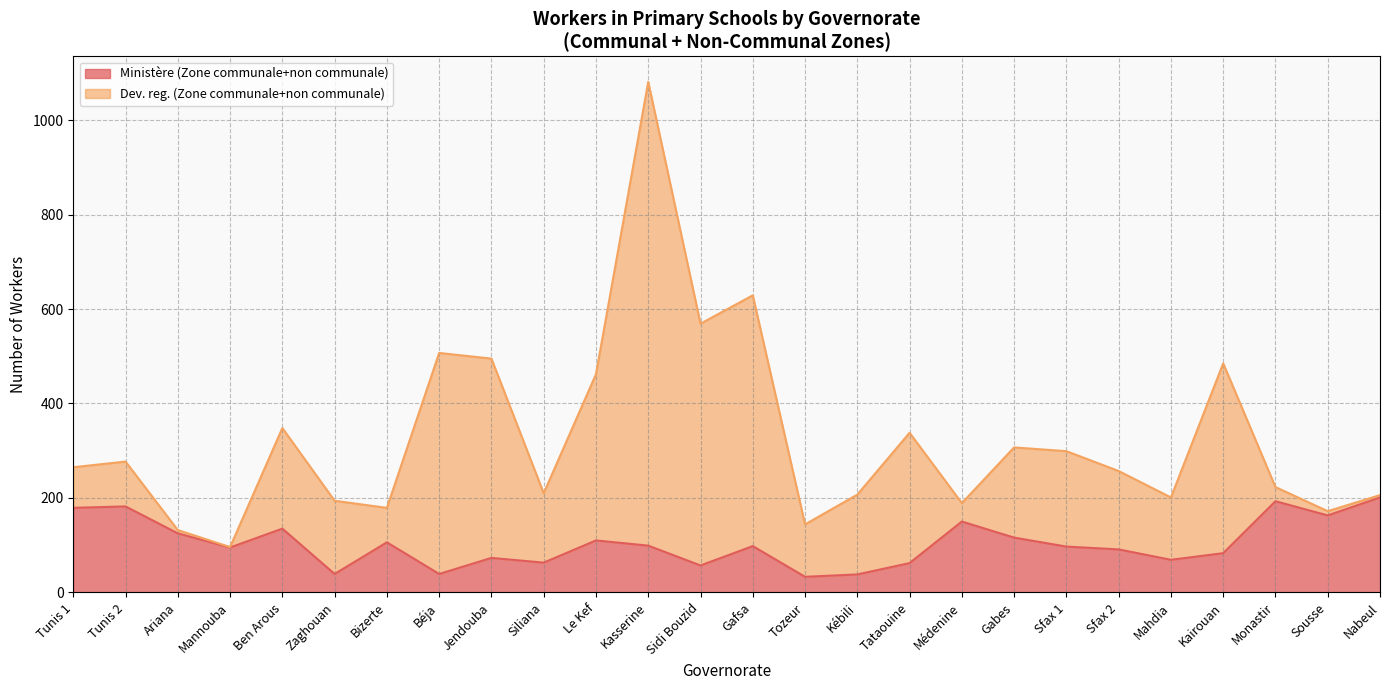

How many data points does each series have?

26